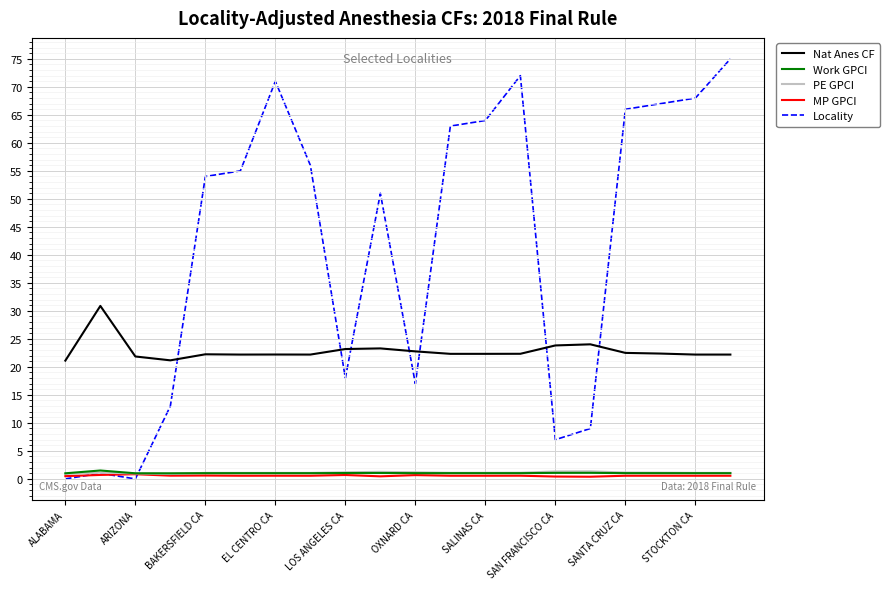

How many lines are shown in the chart?

5